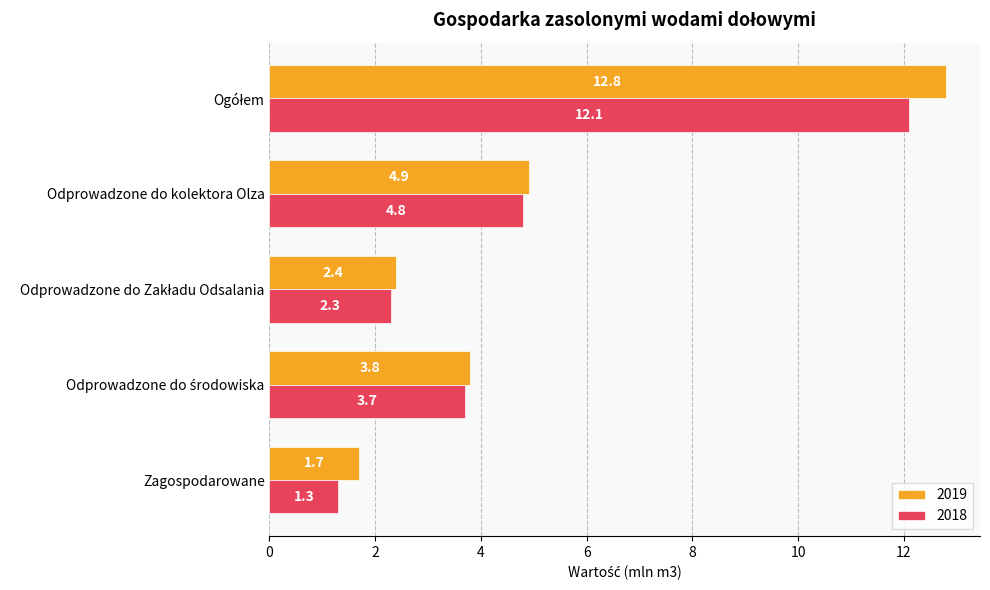

What is the difference between the maximum and minimum values in the 2018 series?

10.8